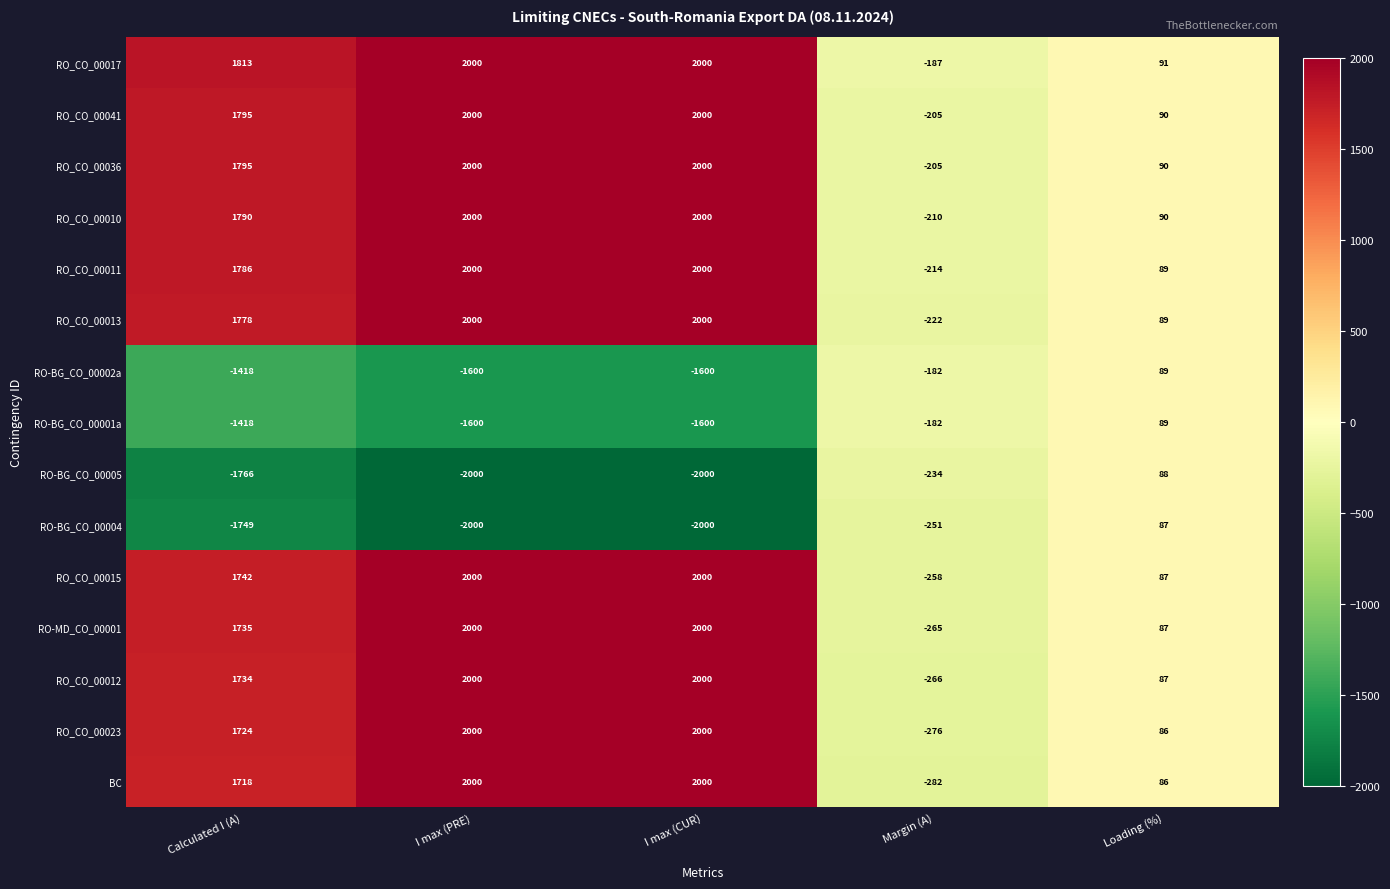

What is the difference between the RO_CO_00041 values at Loading (%) and I max (CUR)?

1910